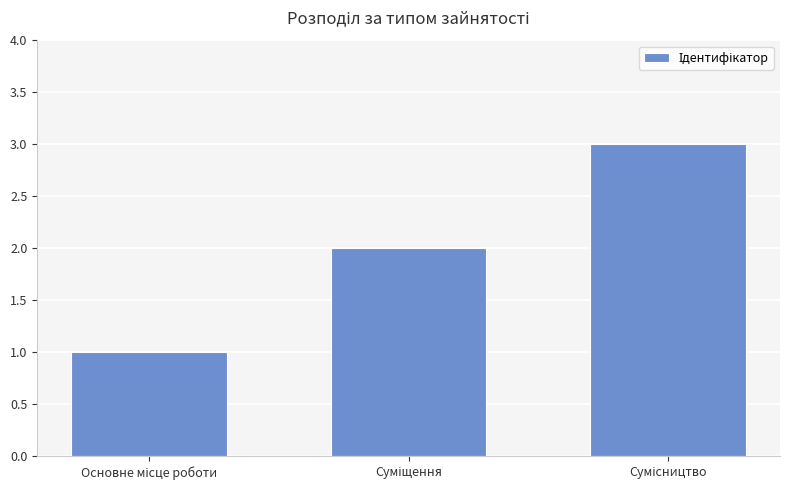

What is the greatest value displayed?

3